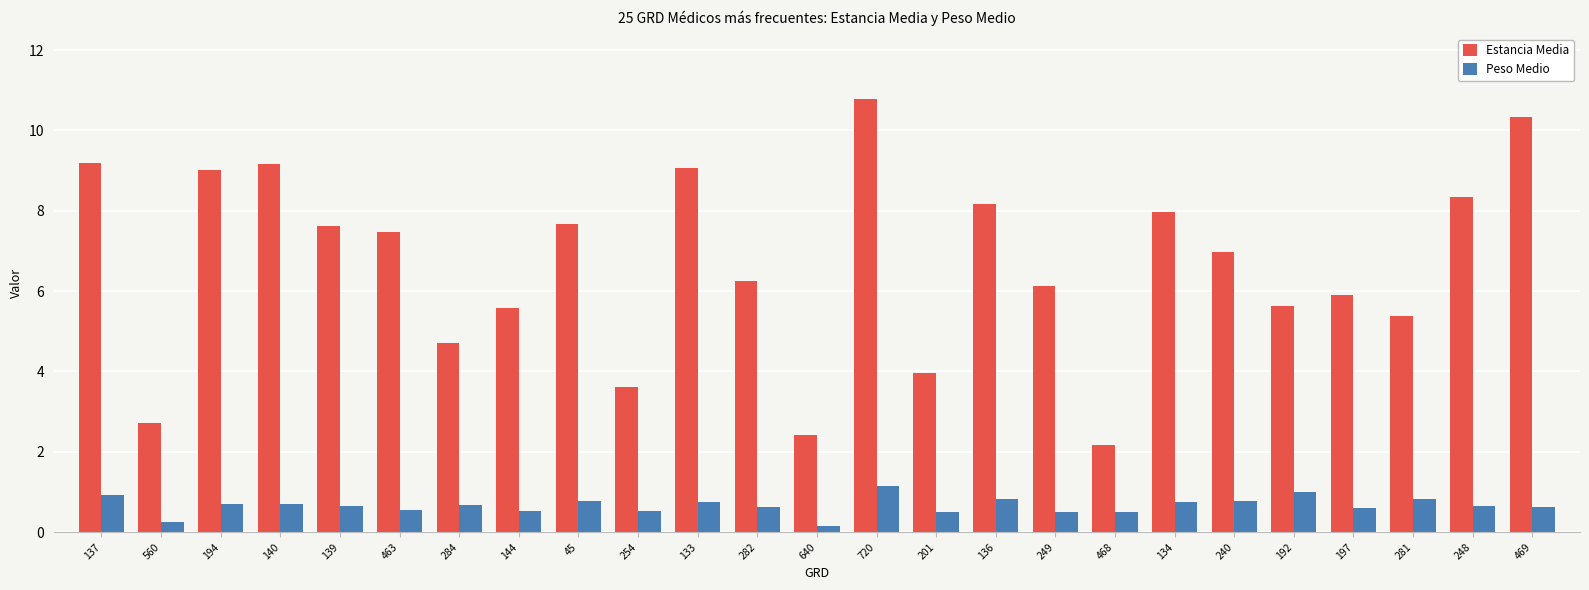

Where is Peso Medio nearest to the value 0?

640